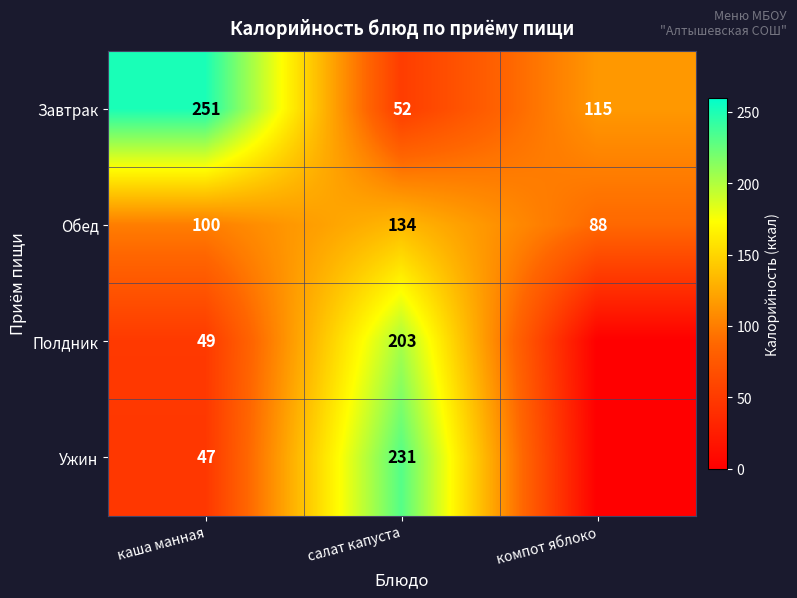

At how many categories does at least one series exceed 101?

3